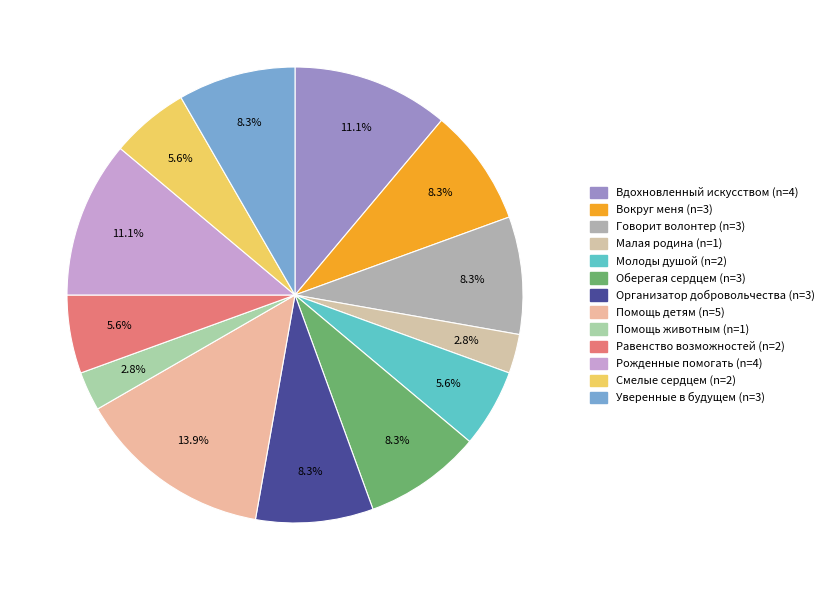

To the nearest percent, what percentage of the pie is Вдохновленный искусством?

11%